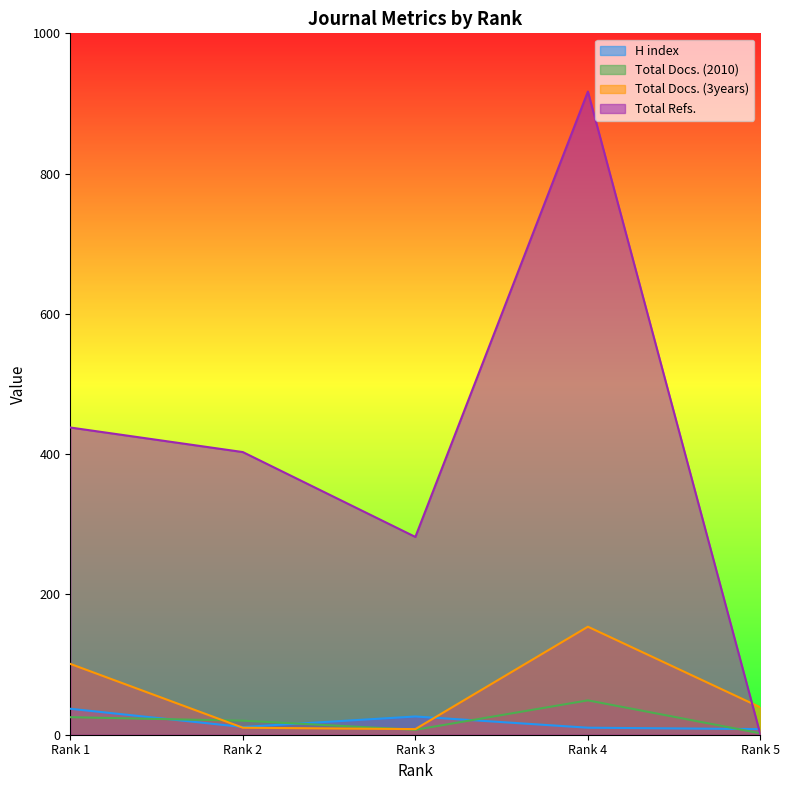

In Total Refs., how many points are lower than both neighbors (excluding endpoints)?

1